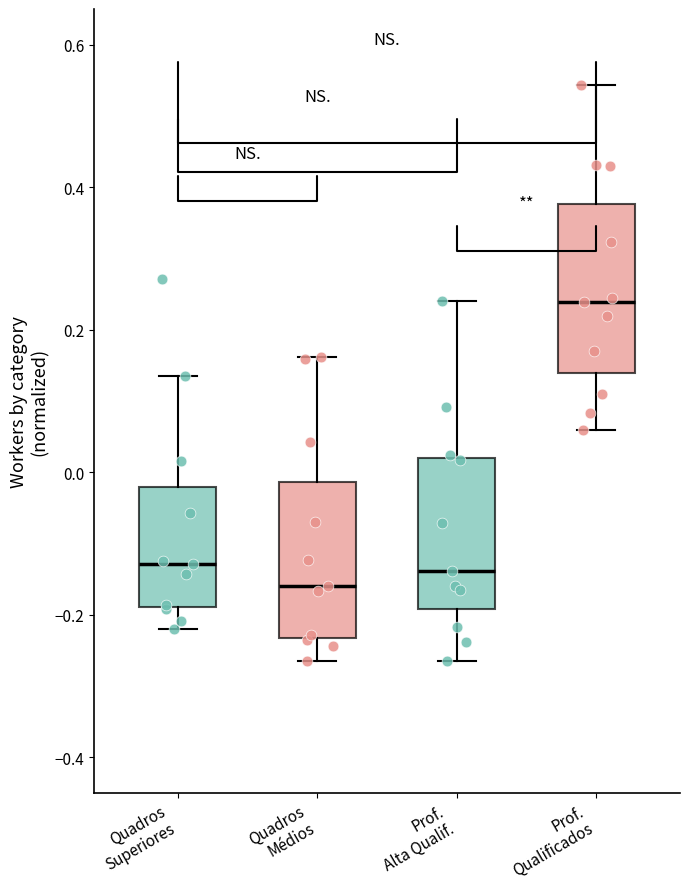

Which box's median line is the lowest?

Quadros Médios